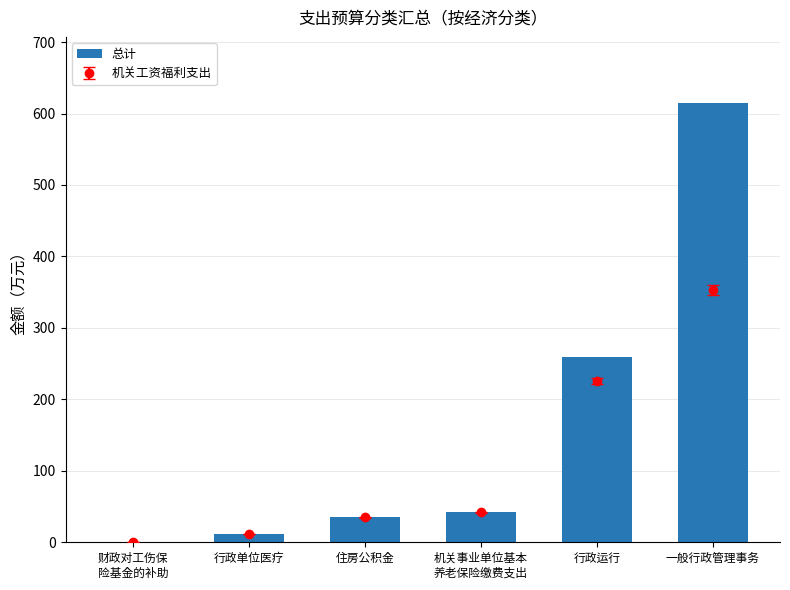

What is the sum of all values?

963.6